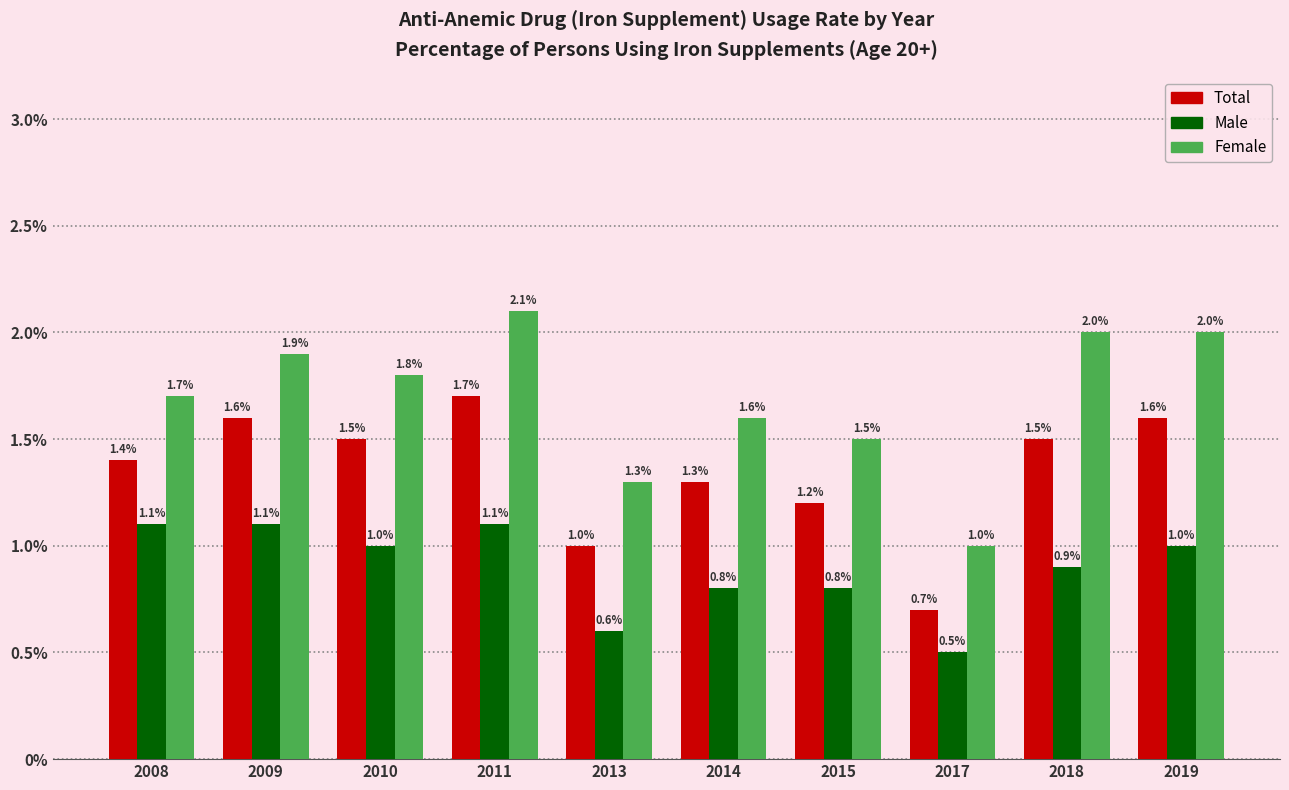

True or false: Total has a value of 1.3 at 2014.

True